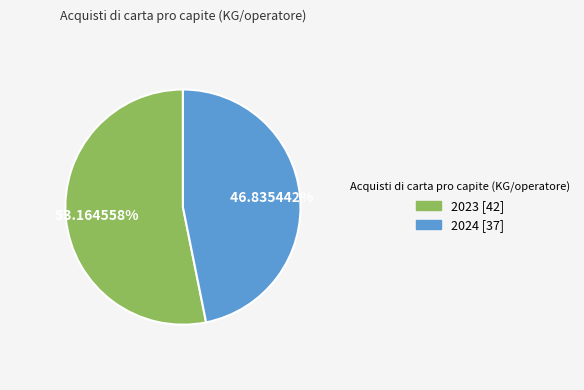

Do 2024 and 2023 together represent more than half of the pie?

Yes